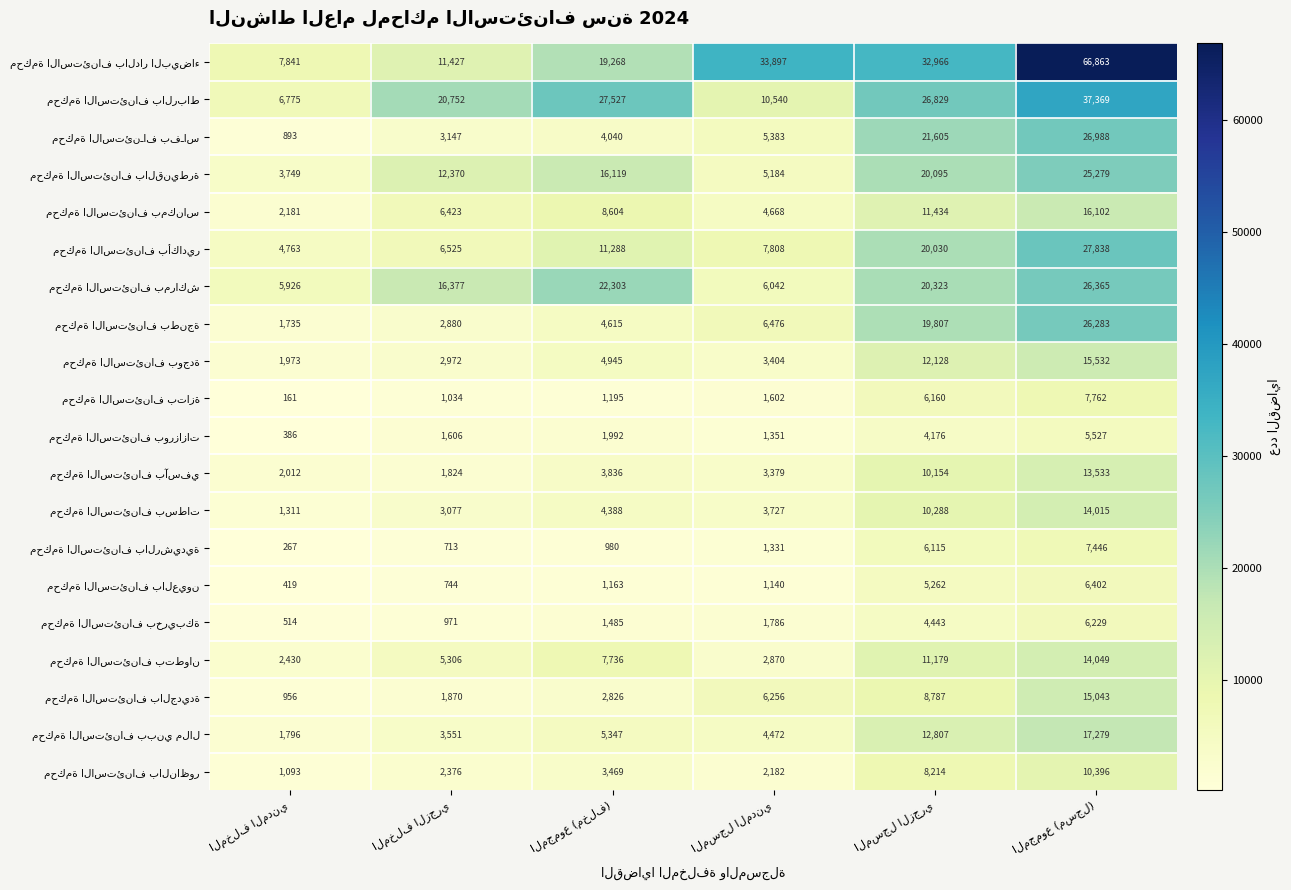

How many distinct data groups are displayed?

20